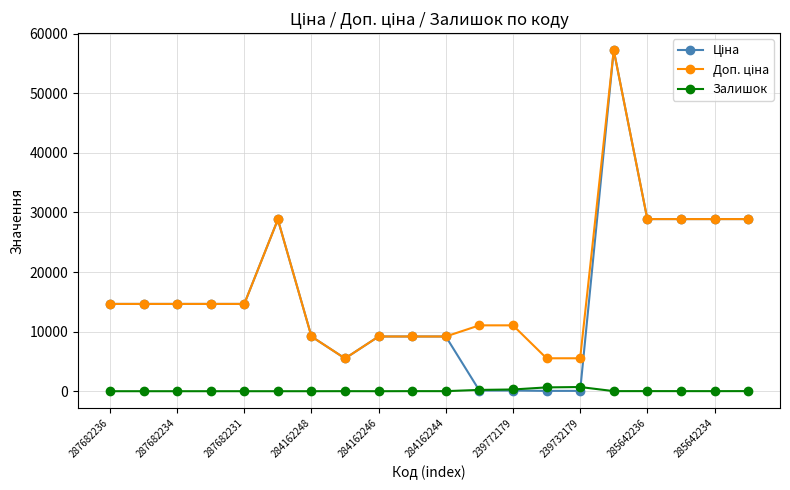

At how many categories does at least one series exceed 17547?

6